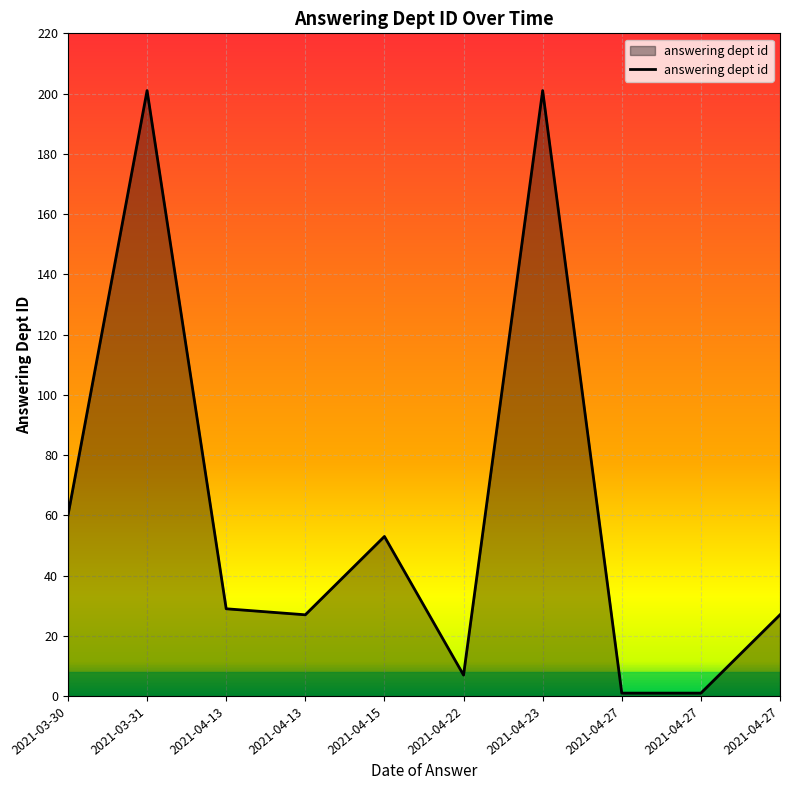

How many lines are shown in the chart?

1